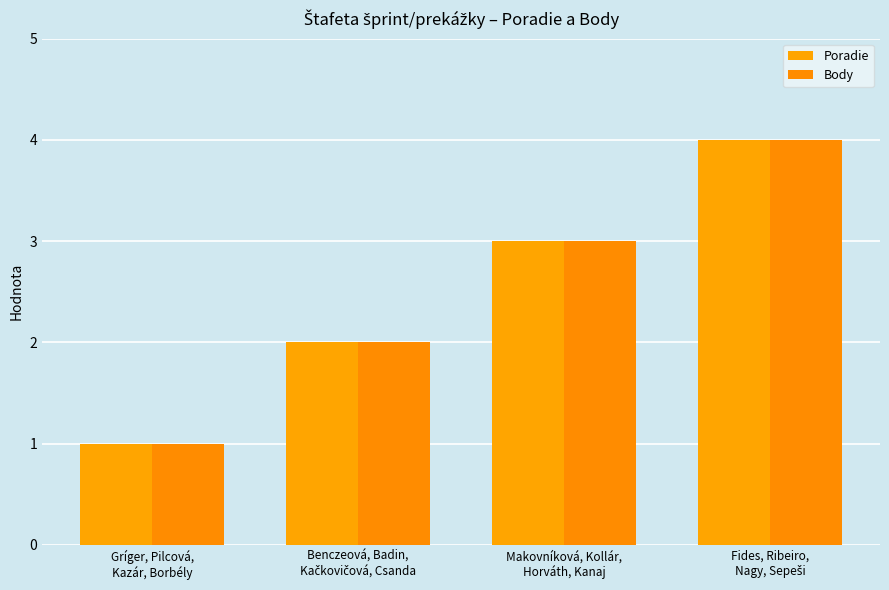

What position from the left is Benczeová, Badin,
Kačkovičová, Csanda?

2